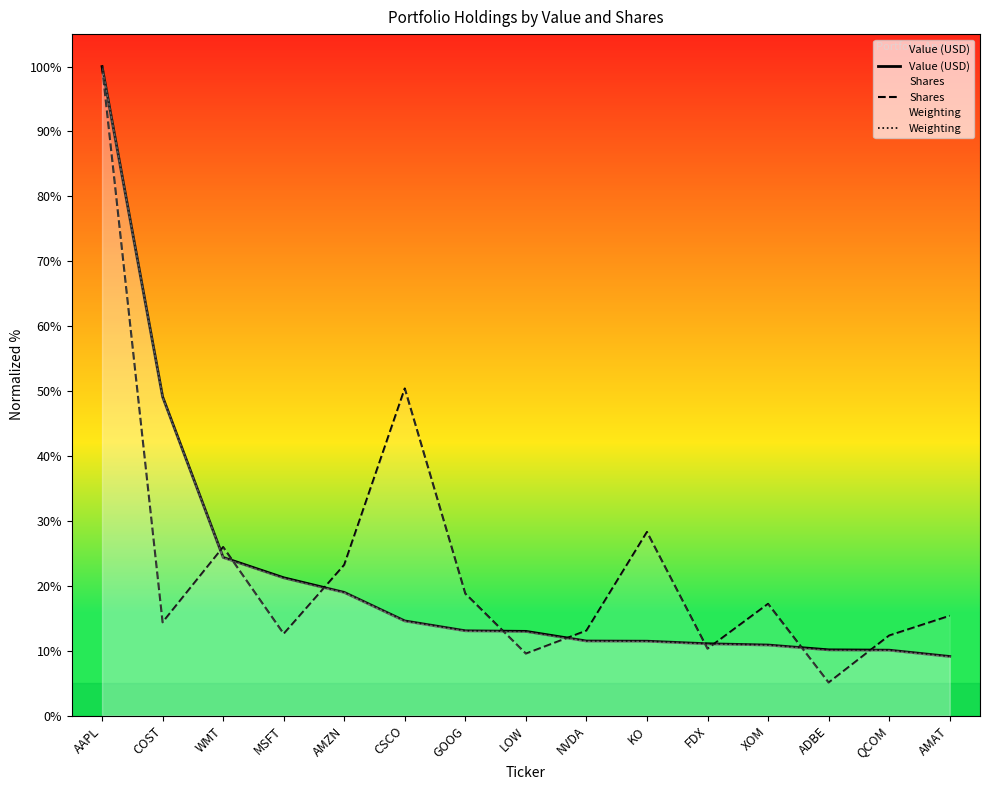

True or false: Weighting has more than 1 interior local peaks.

False